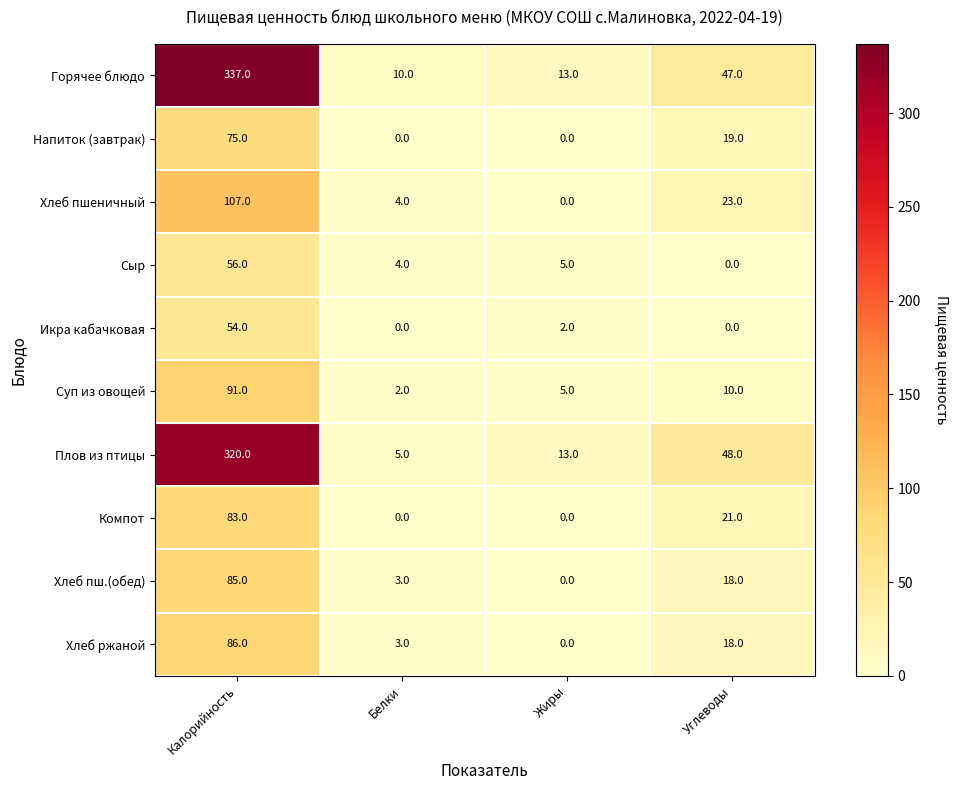

What is the sum of all Сыр values?

65